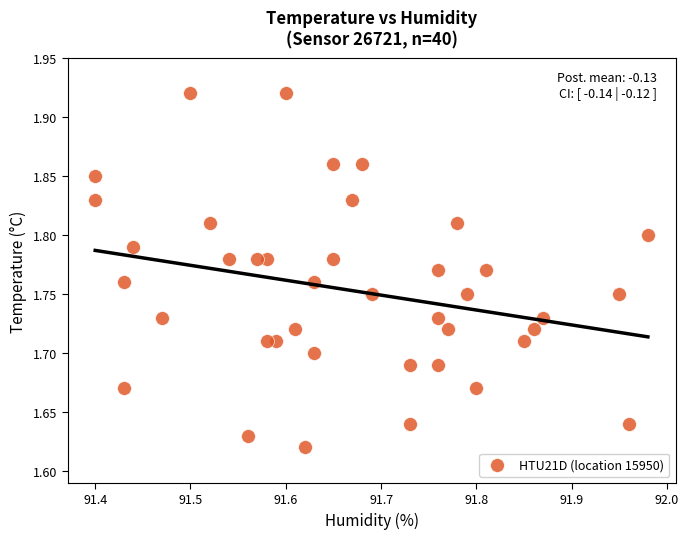

What is the range of Y values (max minus min)?

0.3